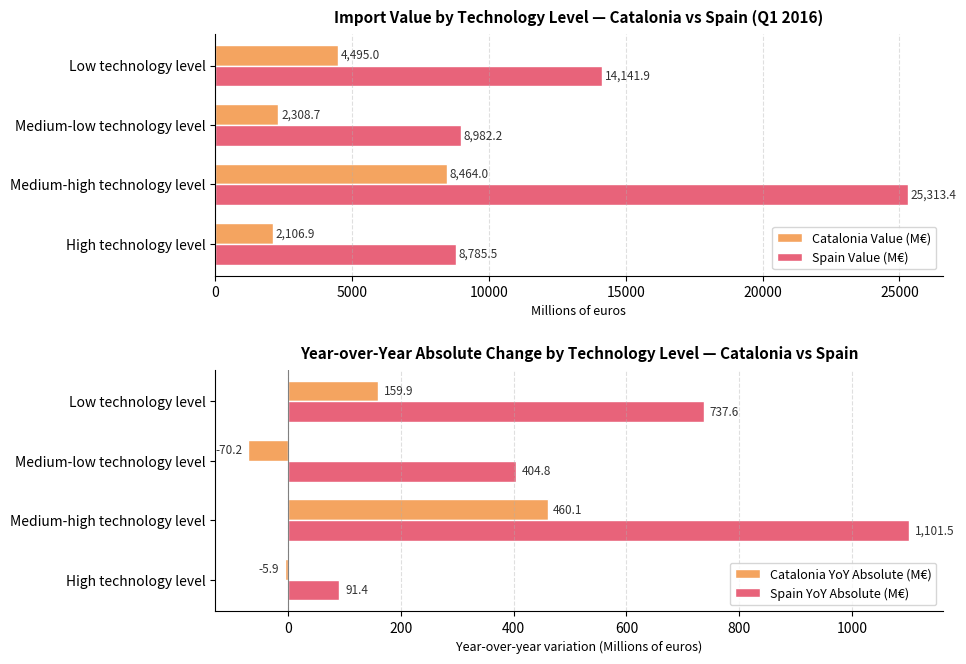

How many data points in Catalonia Value (M€) are less than 4495?

2